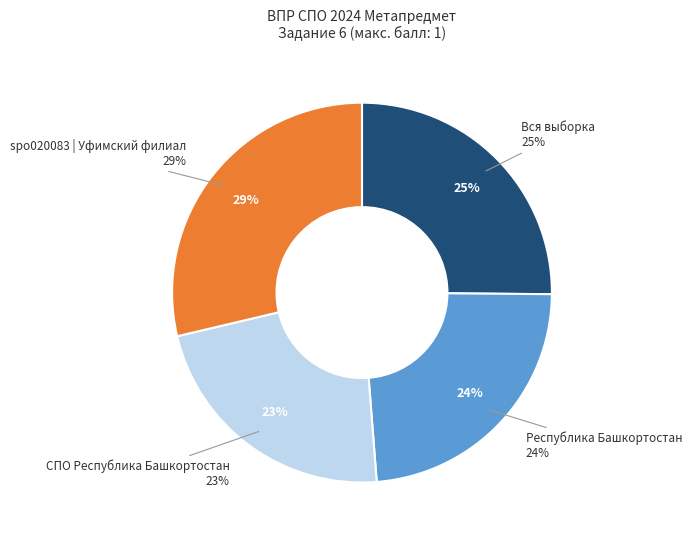

Is it true that Вся выборка is 13% of the pie?

False